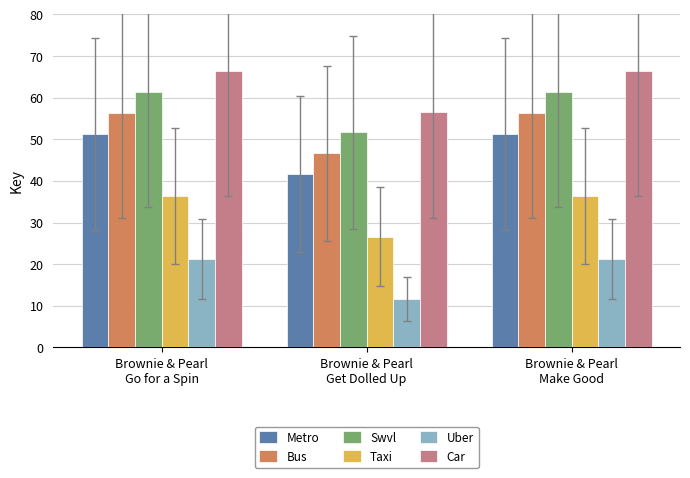

At which label is Car closest to 61?

Brownie & Pearl
Get Dolled Up